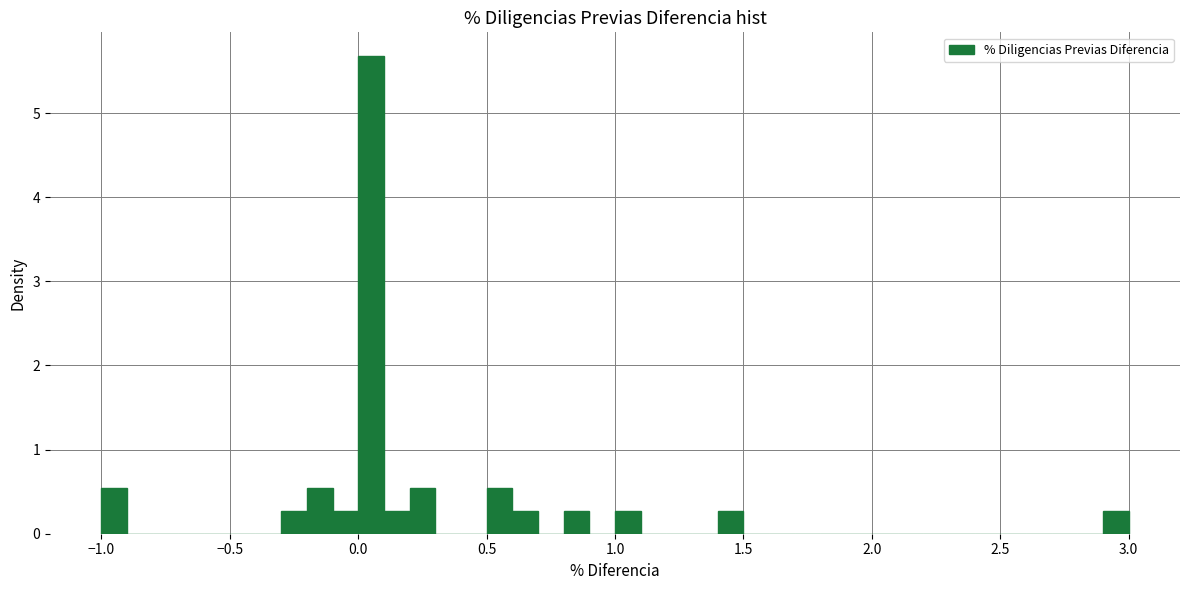

Around what value on the x-axis is the tallest bar? Give the approximate position of its centre, as read against the axis.

0.05